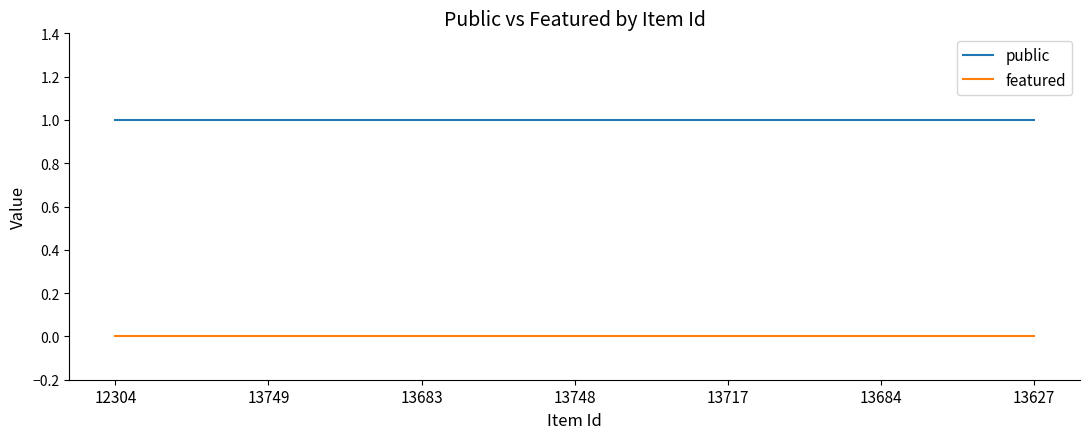

List the series in order of their peak value, lowest first.

featured, public